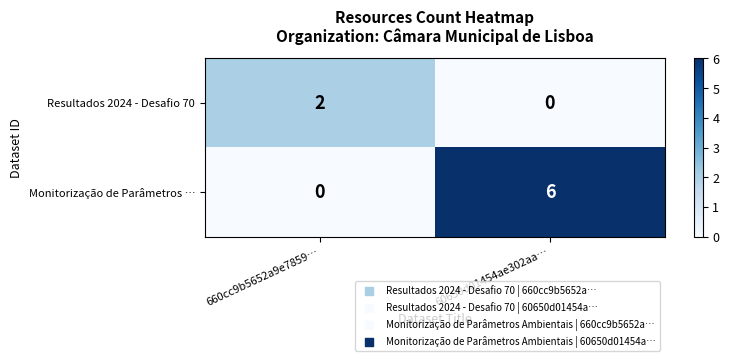

Reading right to left, transcribe all the data shown in this chart.

Resultados 2024 - Desafio 70: 60650d01454ae302aa…=0	660cc9b5652a9e7859…=2
Monitorização de Parâmetros …: 60650d01454ae302aa…=6	660cc9b5652a9e7859…=0